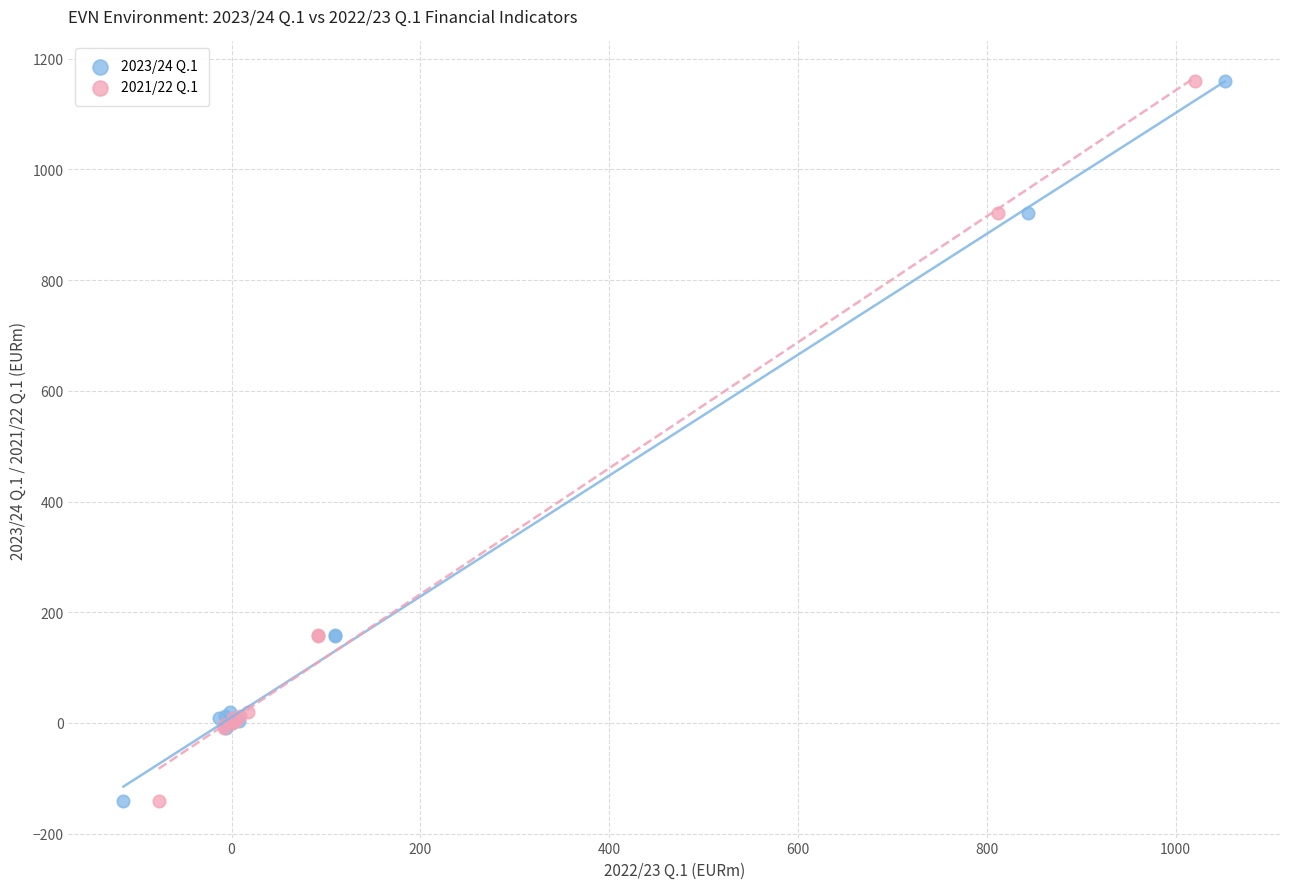

What are all the series names shown in the legend?

2023/24 Q.1, 2021/22 Q.1